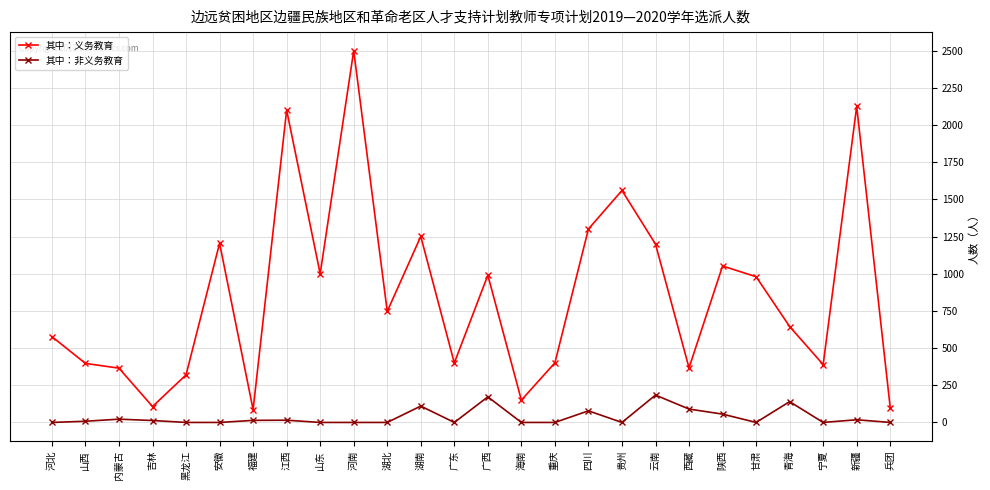

What is the difference between the maximum and minimum values in the 其中：义务教育 series?

2414